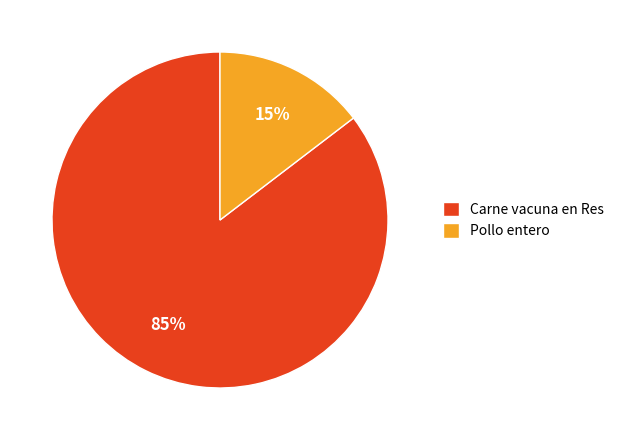

Which slice is the smallest?

Pollo entero